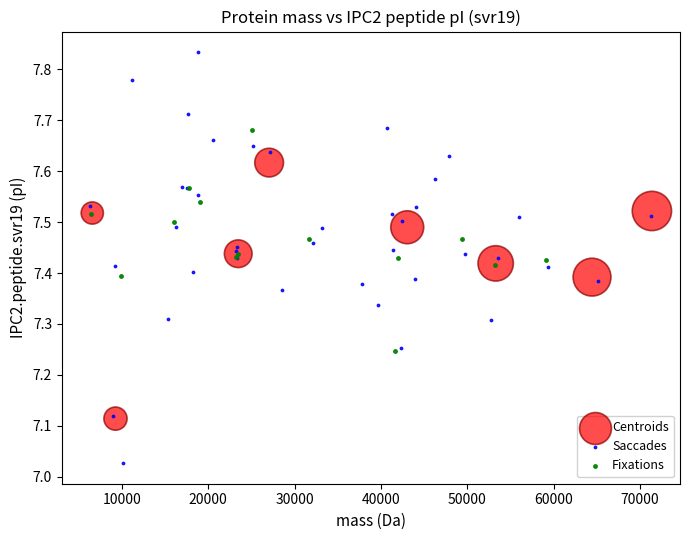

Which series reaches the maximum Y coordinate?

Saccades